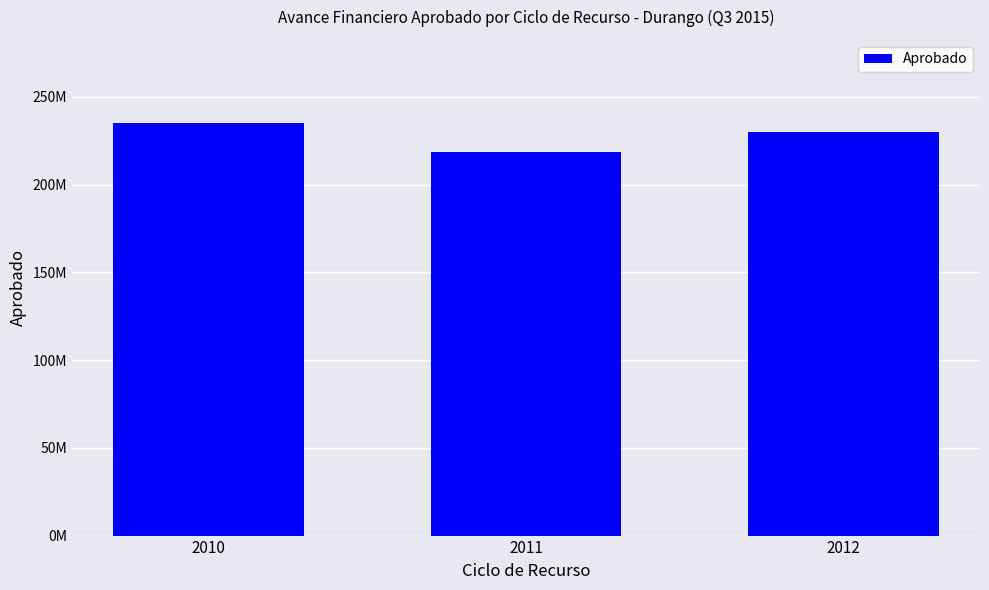

Rank the categories by value from lowest to highest.

2011, 2012, 2010